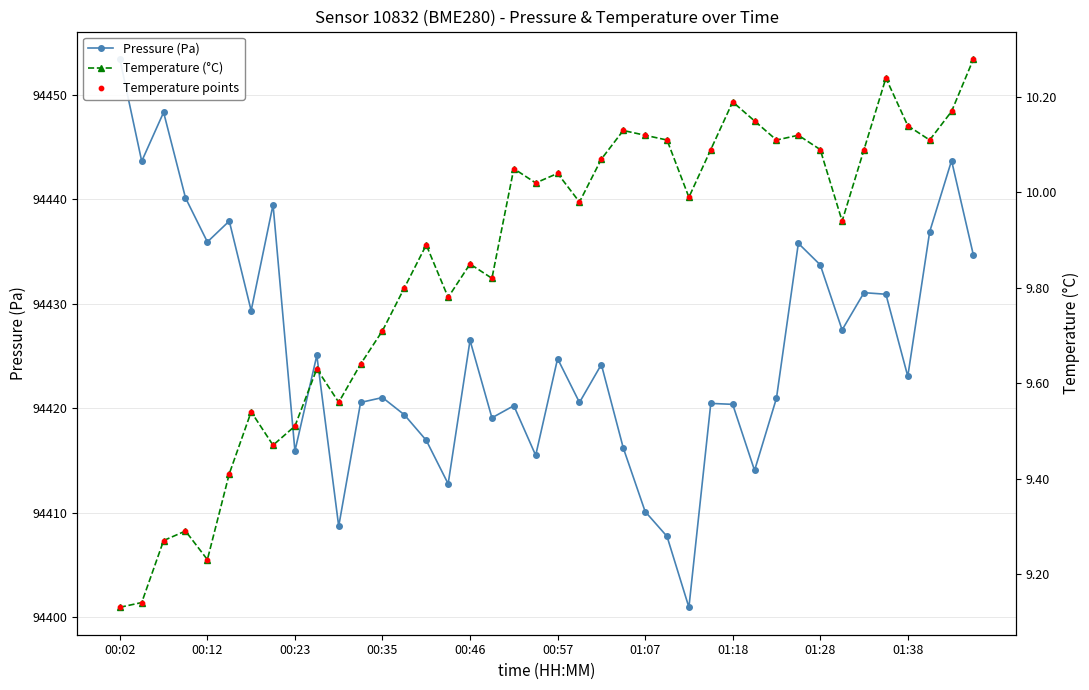

Which series has the largest total across all categories?

Pressure (Pa)